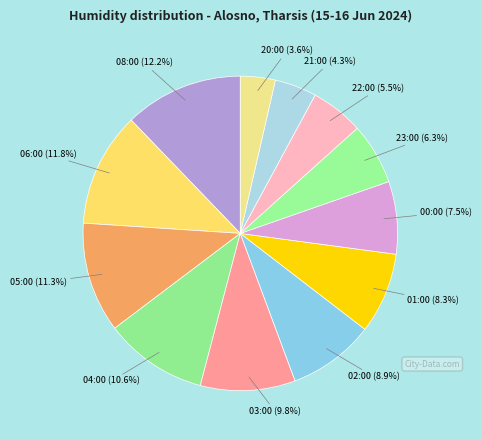

How many slices are in this pie chart?

12